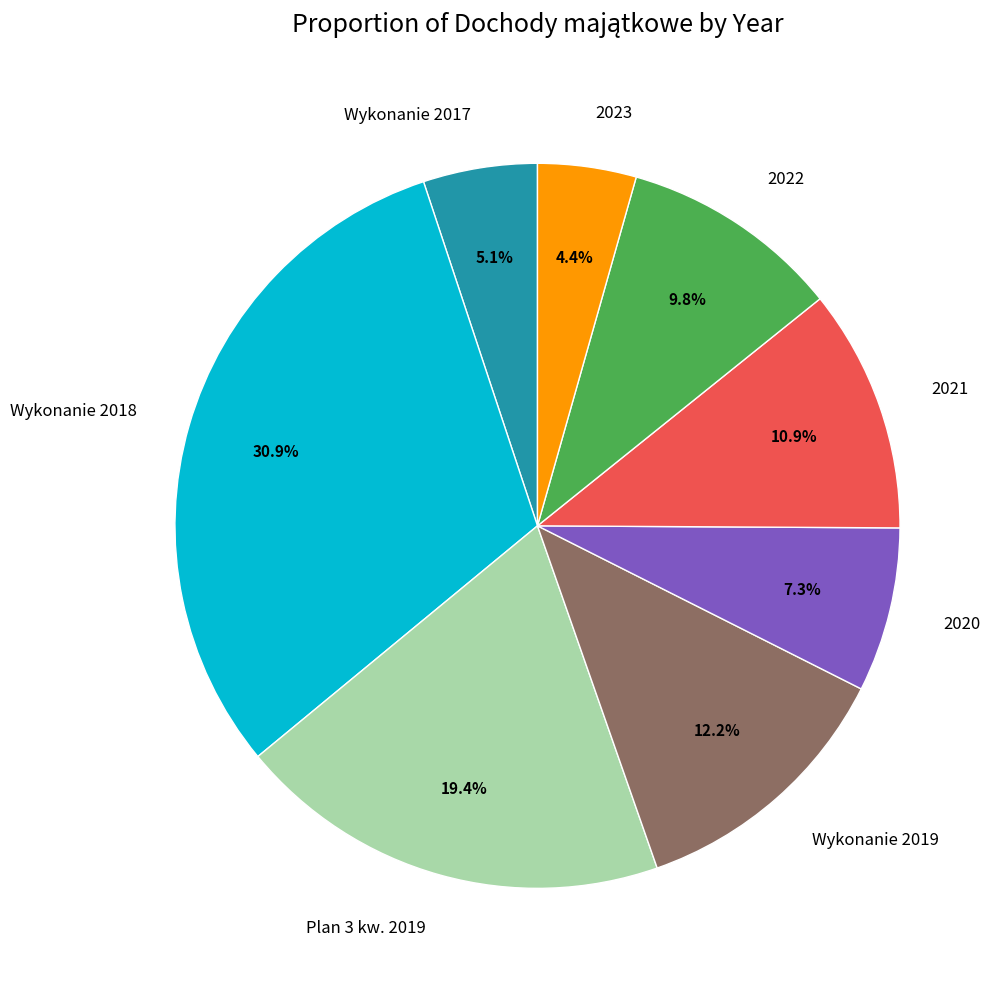

To the nearest percent, what is the average slice percentage?

12%